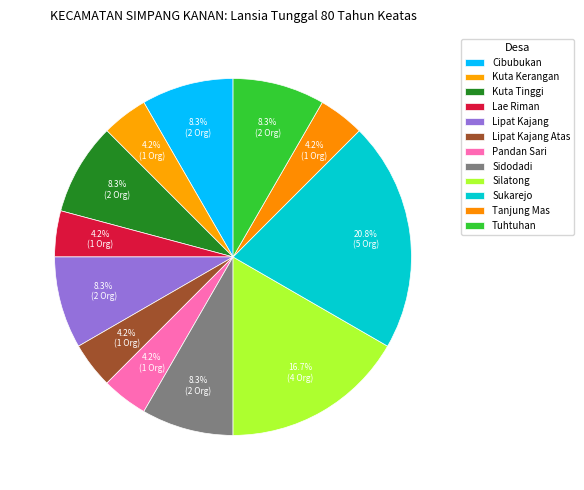

Count the number of slices in the pie.

12